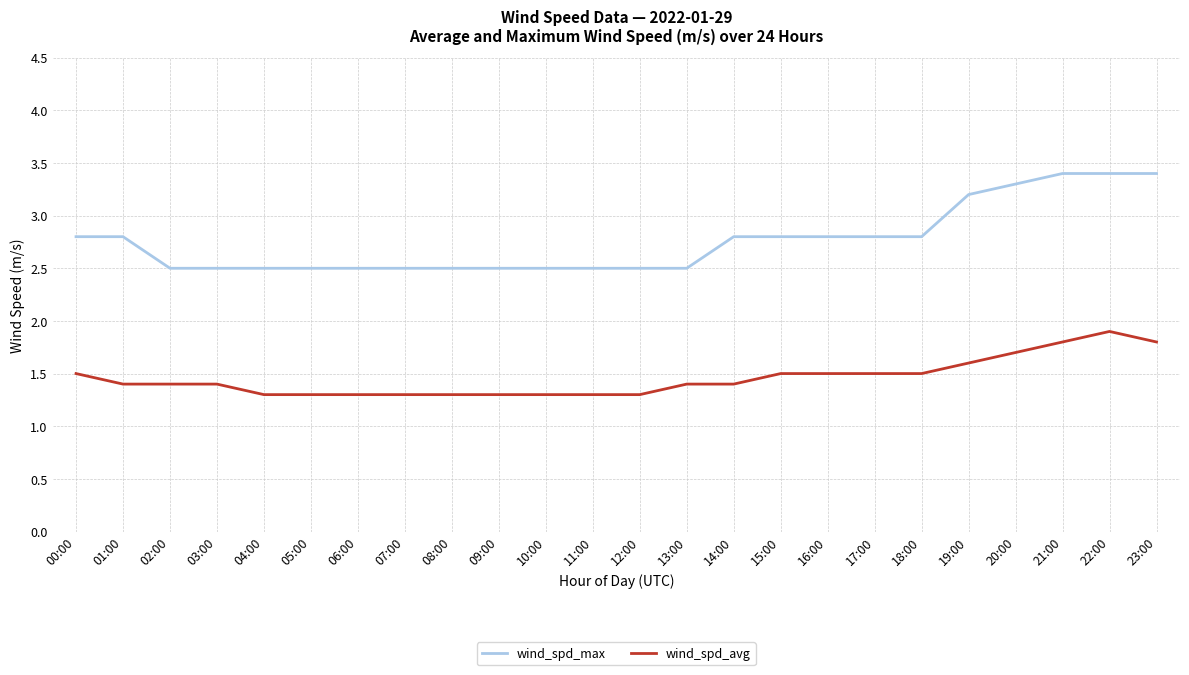

What is the difference between the wind_spd_avg values at 21:00 and 12:00?

0.5